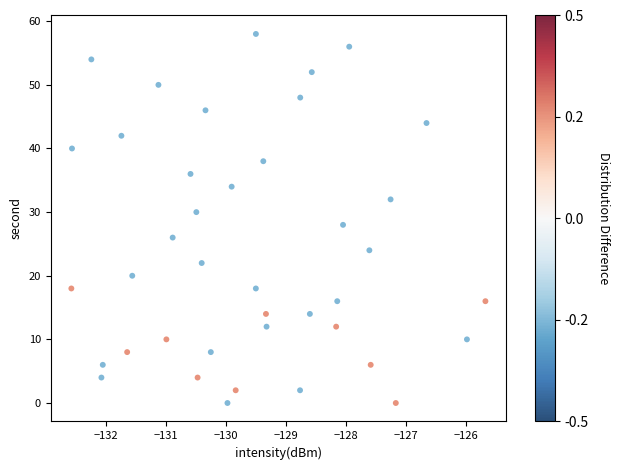

What is the range of Y values (max minus min)?

58